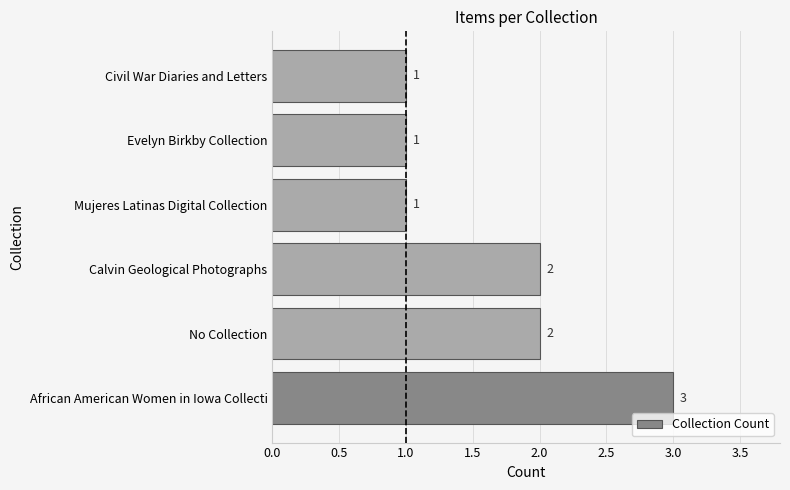

The chart shows a value of 3 at African American Women in Iowa Collecti. True or false?

True